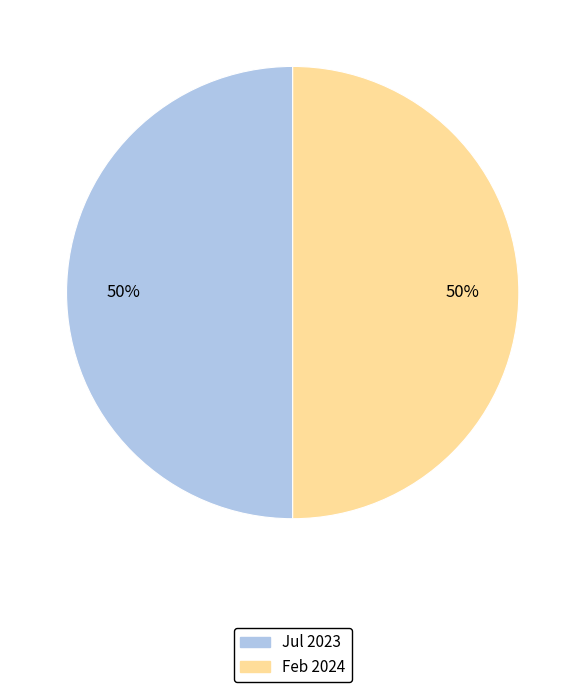

How many segments does this pie chart have?

2